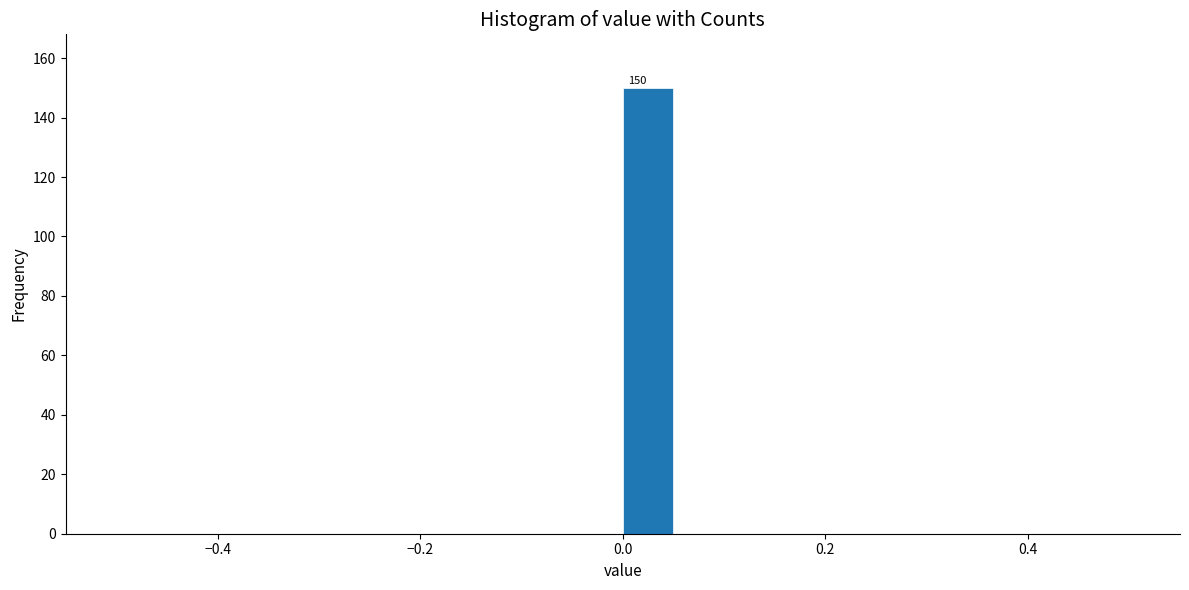

Read against the x-axis, roughly where is the centre of the tallest bar?

0.02